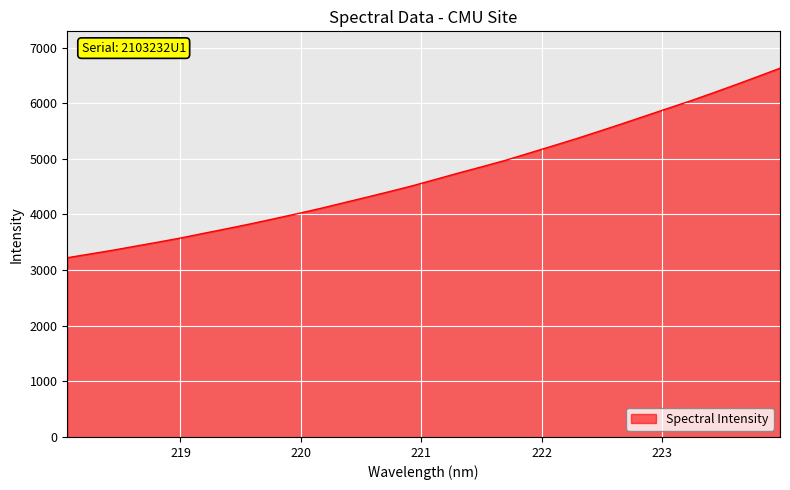

What is the difference between the maximum and minimum values?

3407.3